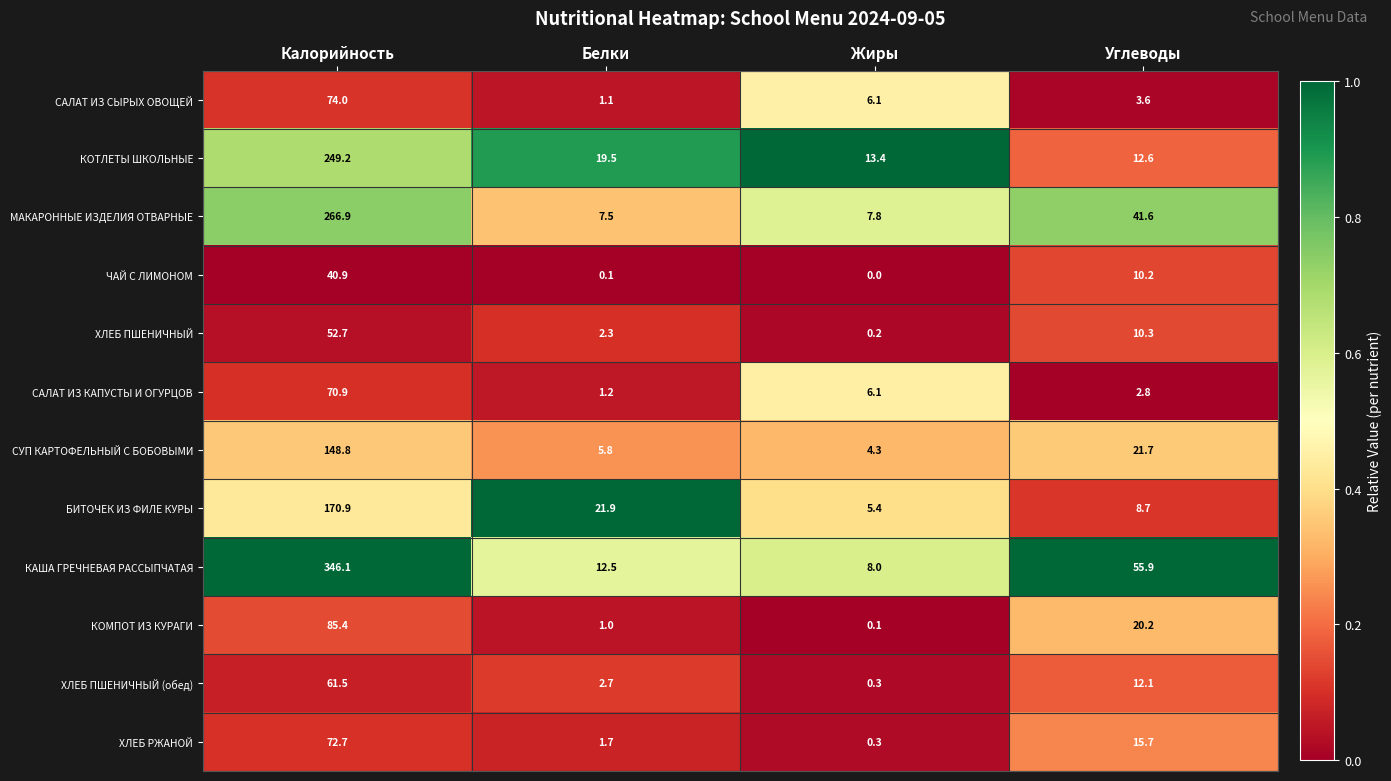

Which series has the widest spread of values?

КАША ГРЕЧНЕВАЯ РАССЫПЧАТАЯ